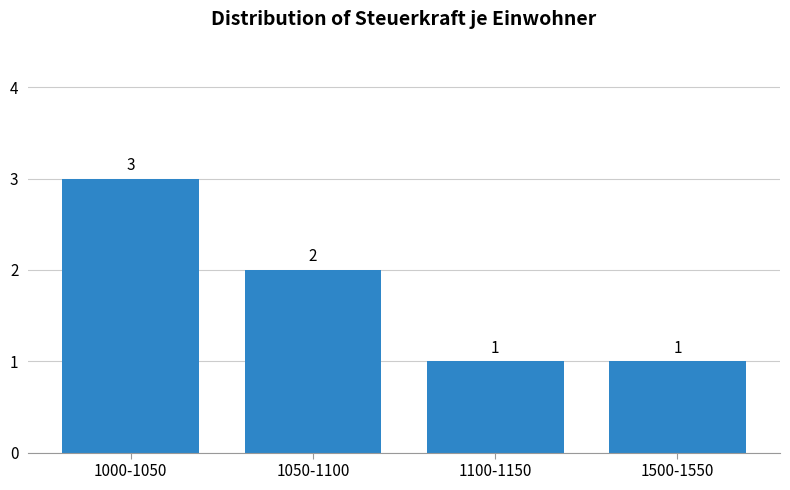

Reading left to right, extract all data points from this chart.

1000-1050=3	1050-1100=2	1100-1150=1	1500-1550=1